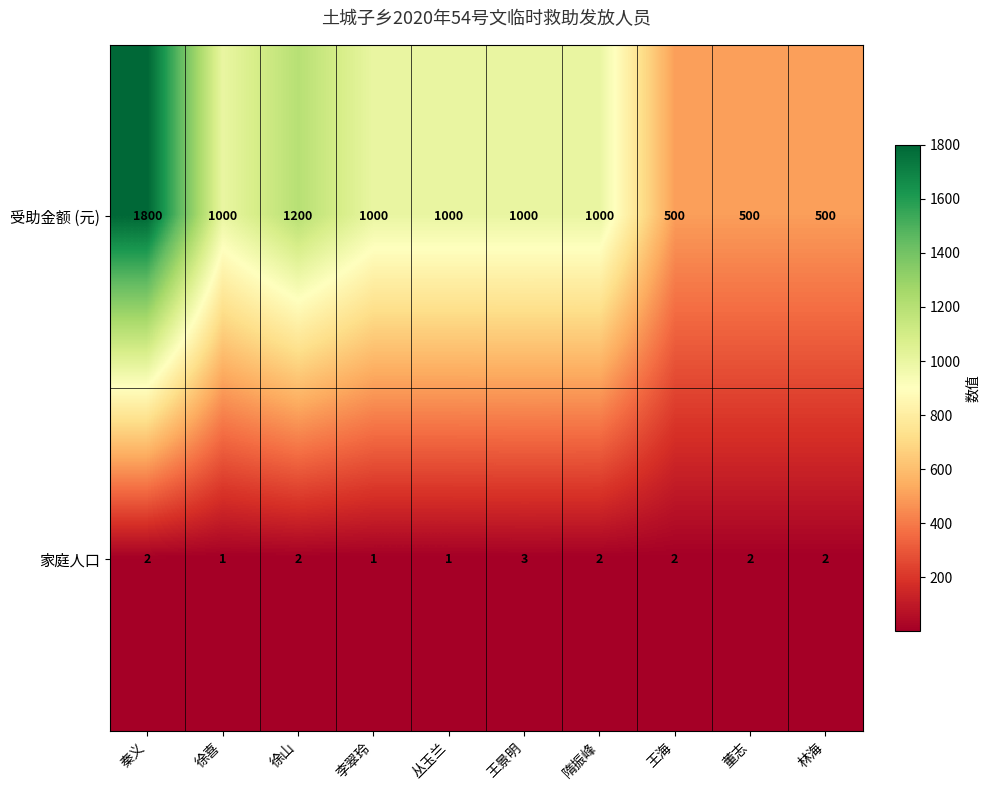

The value of 受助金额 (元) at 李翠玲 is 1000. True or false?

True